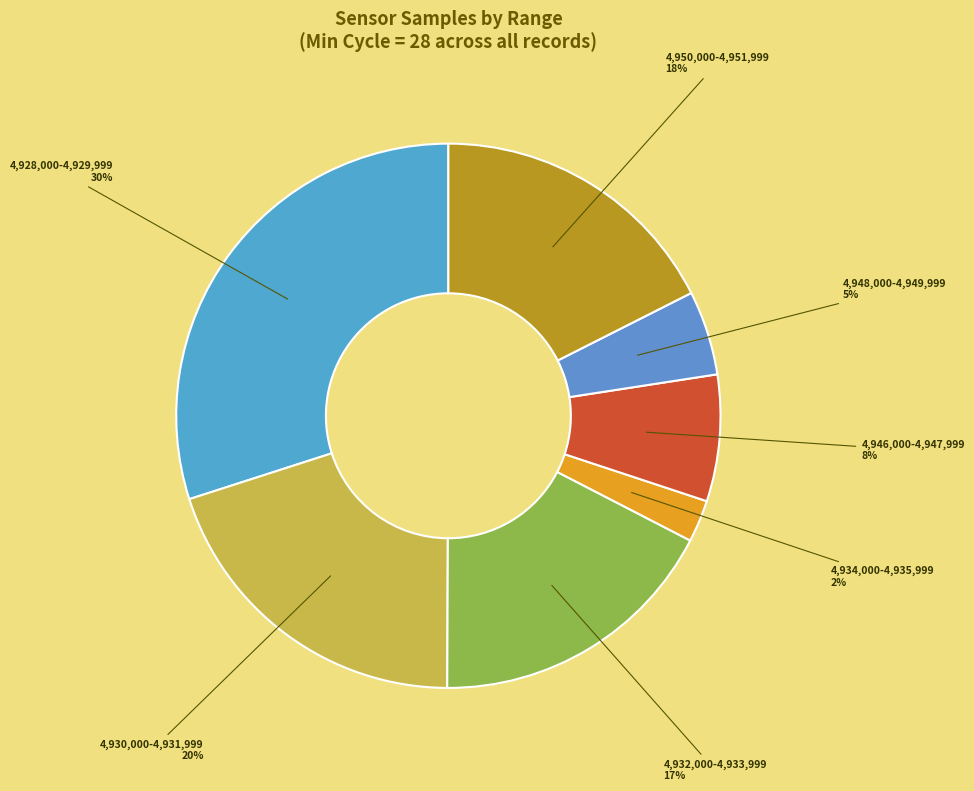

Combined, do 4,932,000-4,933,999 and 4,928,000-4,929,999 account for over 50%?

No